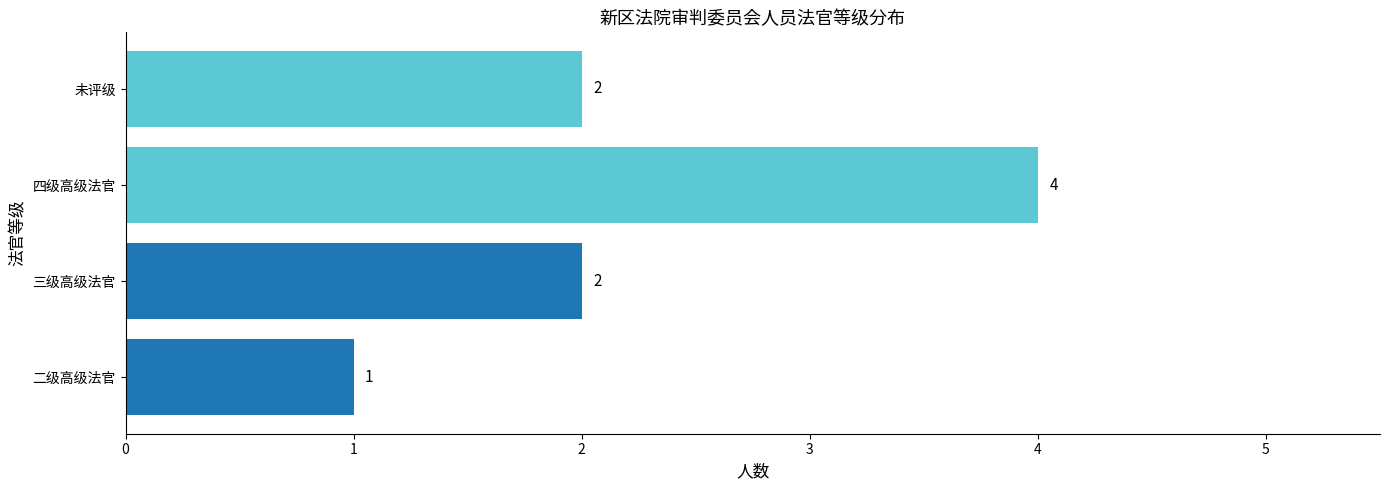

Which has a higher value, 三级高级法官 or 四级高级法官?

四级高级法官